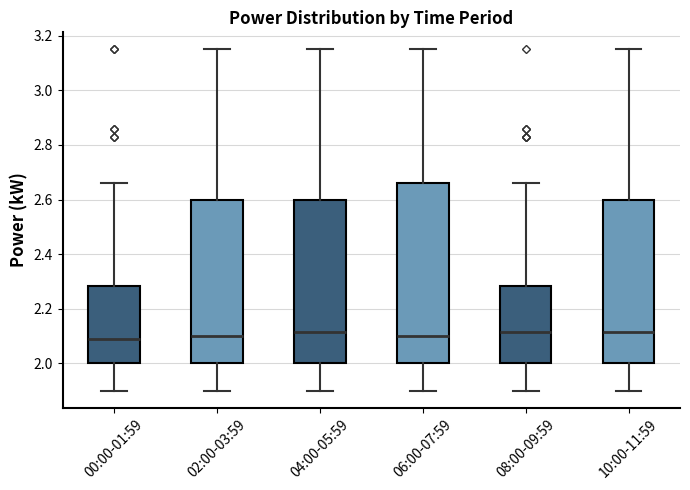

Reading left to right, read every box against the y-axis: the position of its median line, the range the box covers, and the ends of its whiskers. The values are not printed on the chart, so give them approximately, as read against the axis.

00:00-01:59: median 2.10, box 2.00 to 2.28, whiskers 1.90 to 2.66
02:00-03:59: median 2.10, box 2.00 to 2.60, whiskers 1.90 to 3.16
04:00-05:59: median 2.12, box 2.00 to 2.60, whiskers 1.90 to 3.16
06:00-07:59: median 2.10, box 2.00 to 2.66, whiskers 1.90 to 3.16
08:00-09:59: median 2.12, box 2.00 to 2.28, whiskers 1.90 to 2.66
10:00-11:59: median 2.12, box 2.00 to 2.60, whiskers 1.90 to 3.16